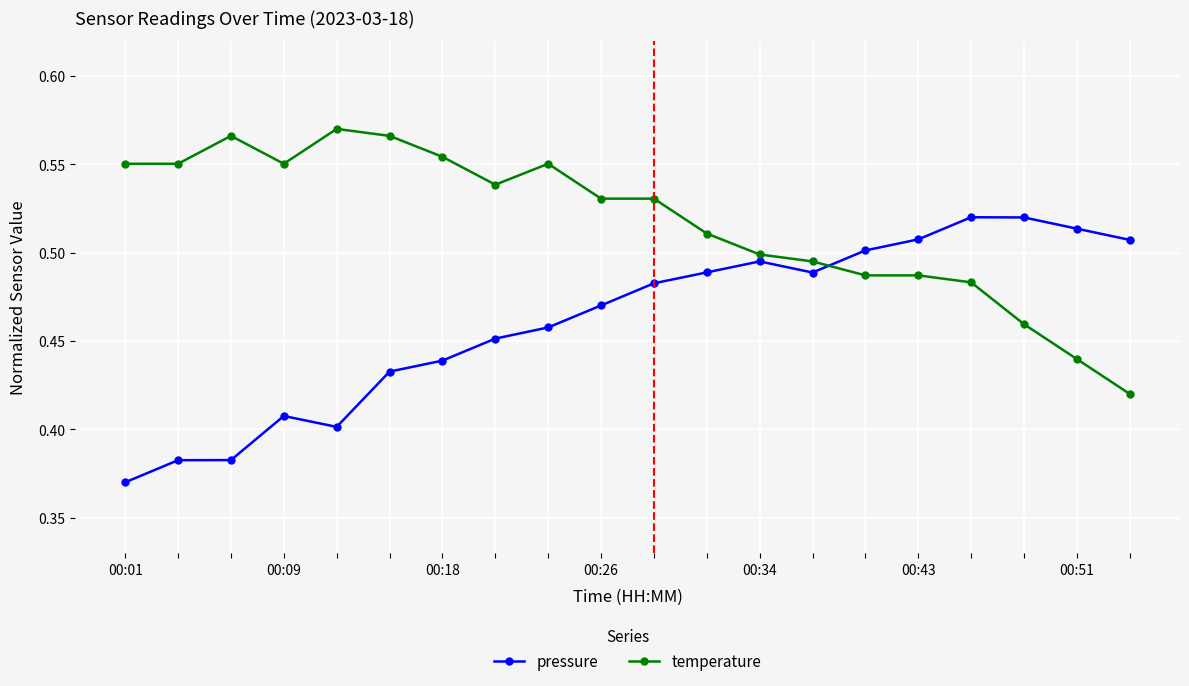

True or false: pressure has more than 2 interior local peaks.

True